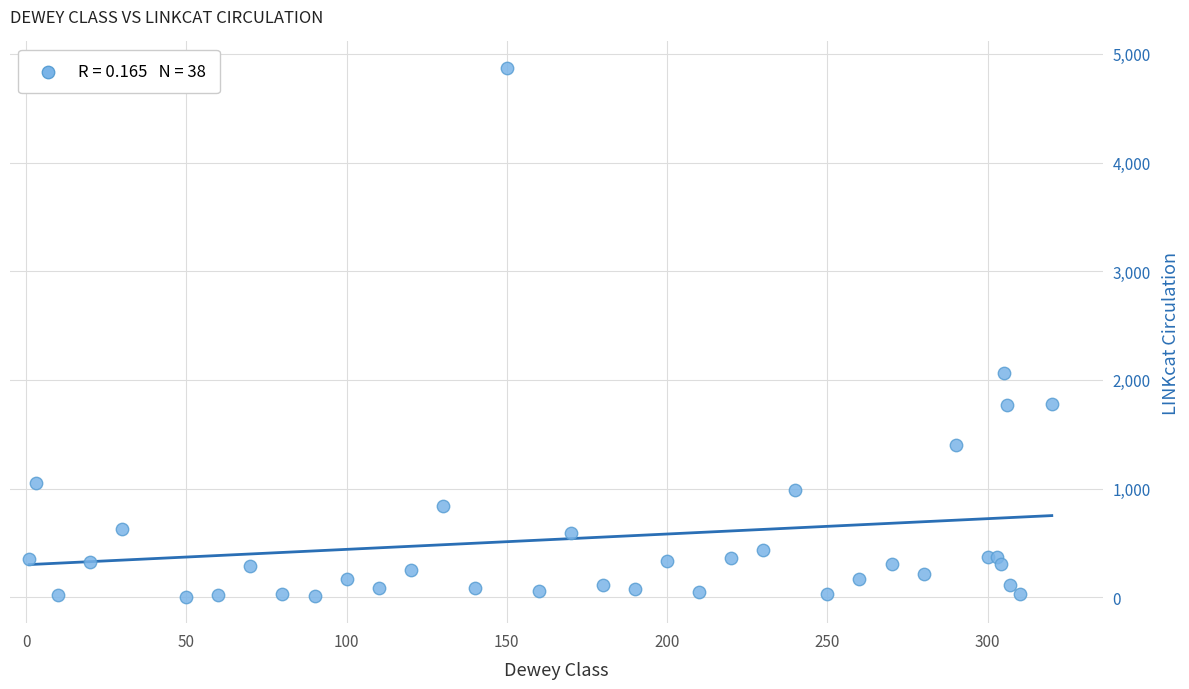

What Y value in the scatter plot is closest to 2437?

2060